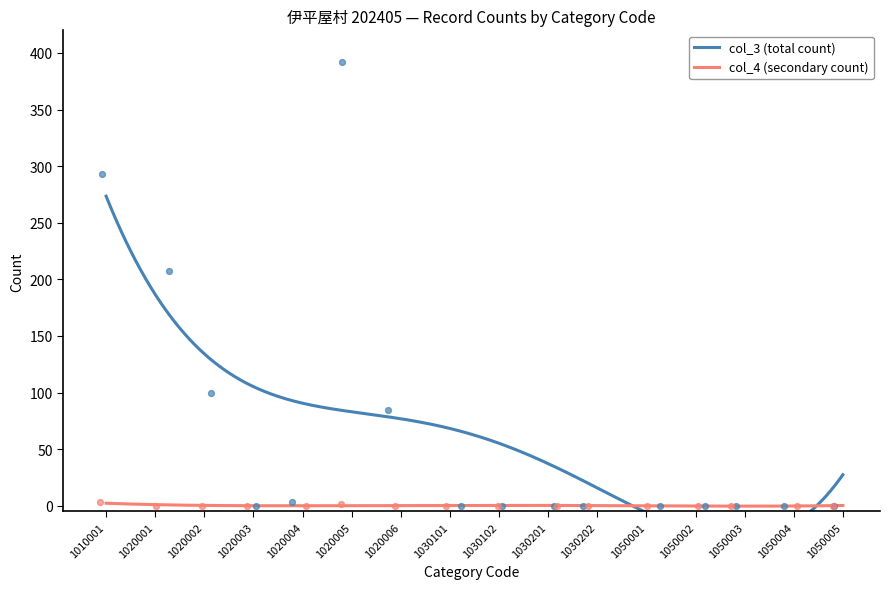

At how many categories does at least one series exceed 292?

2